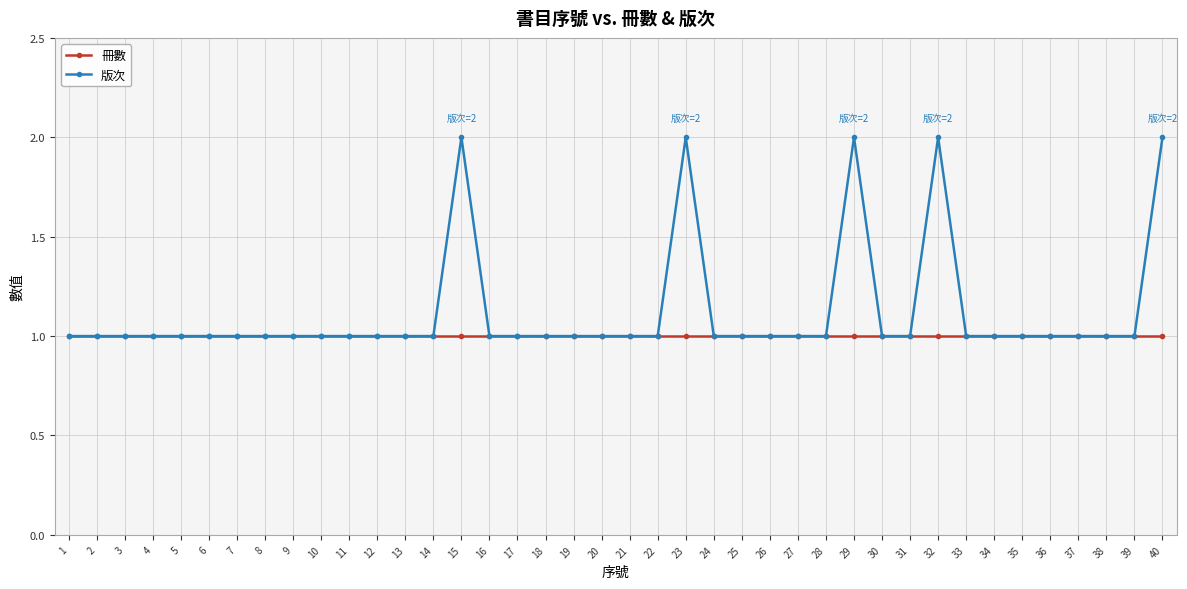

Which series has the widest spread of values?

版次